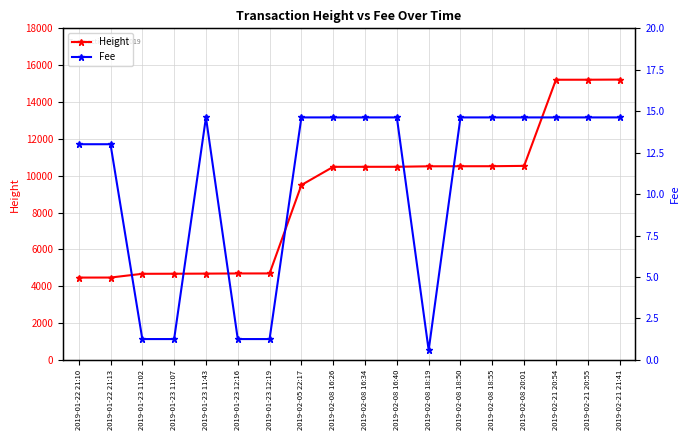

Reading left to right, transcribe all the data shown in this chart.

Height: 4469.0	4471.0	4674.0	4678.0	4684.0	4693.0	4694.0	9493.0	10481.0	10483.0	10484.0	10510.0	10513.0	10515.0	10533.0	15209.0	15210.0	15218.0
Fee: 13.0	13.0	1.3	1.3	14.6	1.3	1.3	14.6	14.6	14.6	14.6	0.6	14.6	14.6	14.6	14.6	14.6	14.6